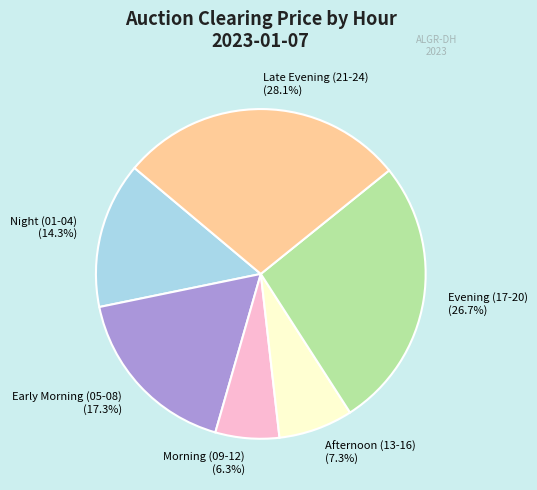

What is the total percentage of Evening (17-20) (26.7%) and Early Morning (05-08) (17.3%)?

44.0%